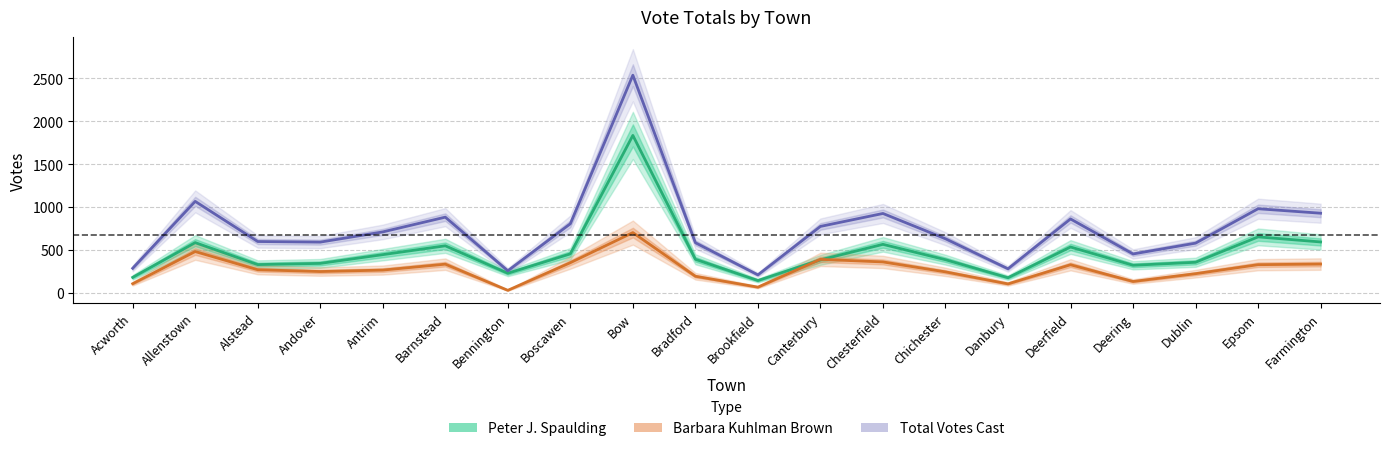

What are all the series names shown in the legend?

Peter J. Spaulding, Barbara Kuhlman Brown, Total Votes Cast